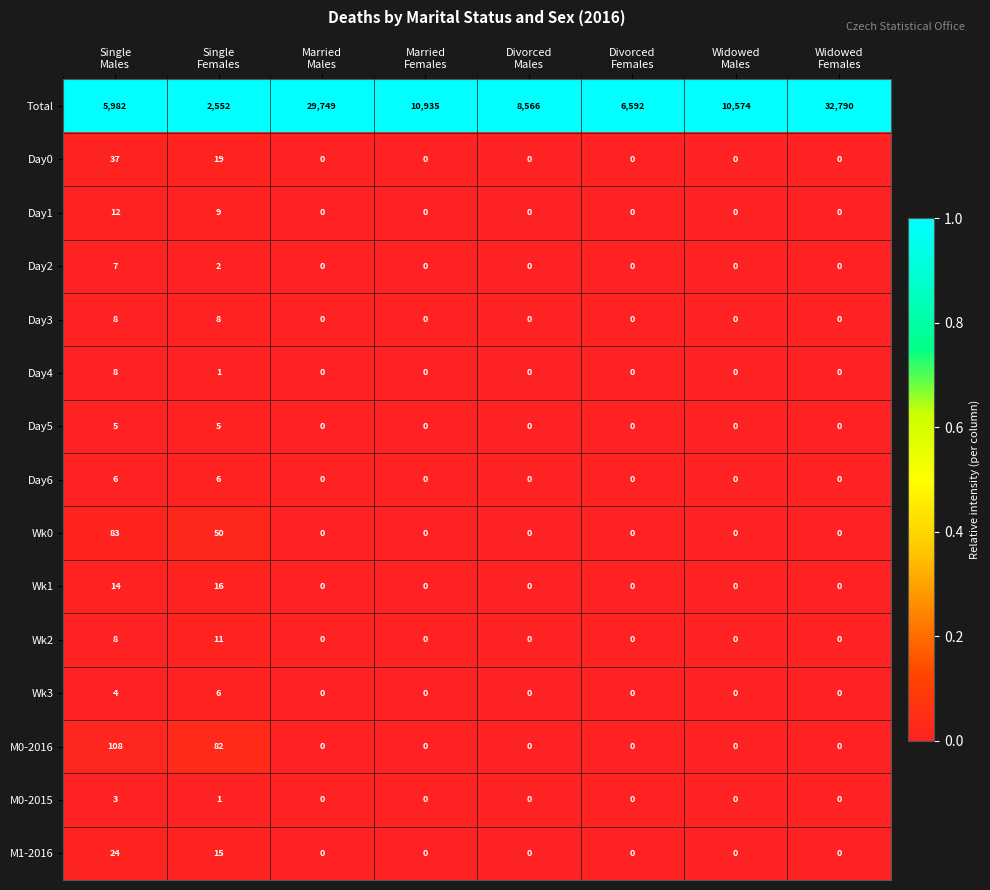

What is the sum of all Day1 values?

21